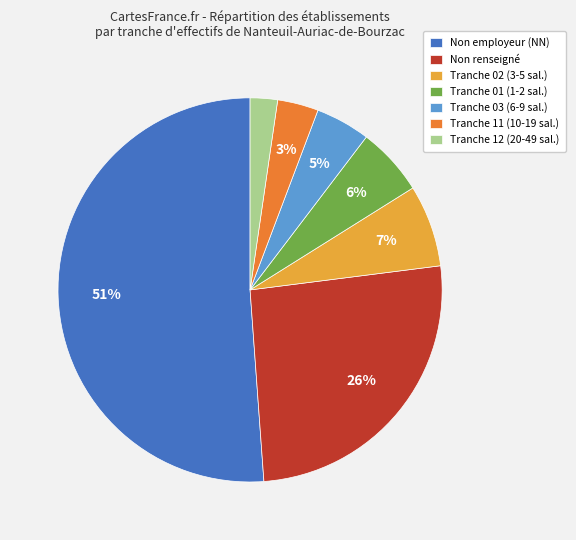

To the nearest percent, what is the average slice percentage?

14%